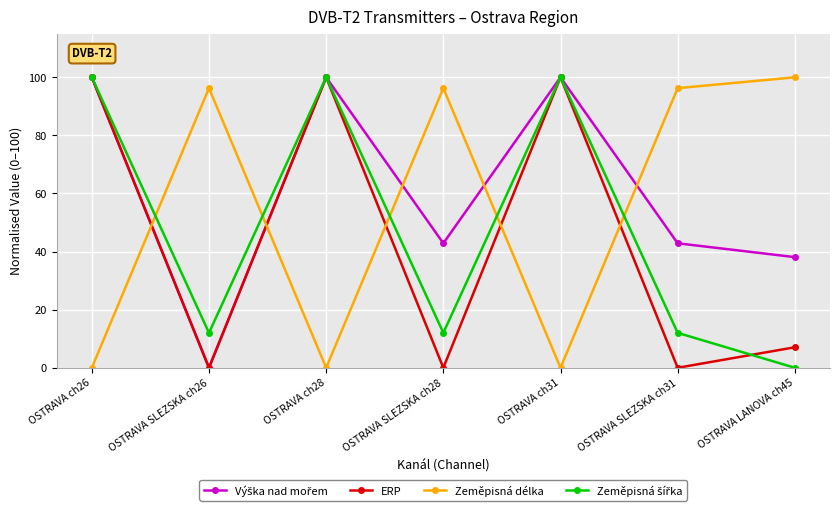

How many intersections are there between ERP and Zeměpisná délka?

5